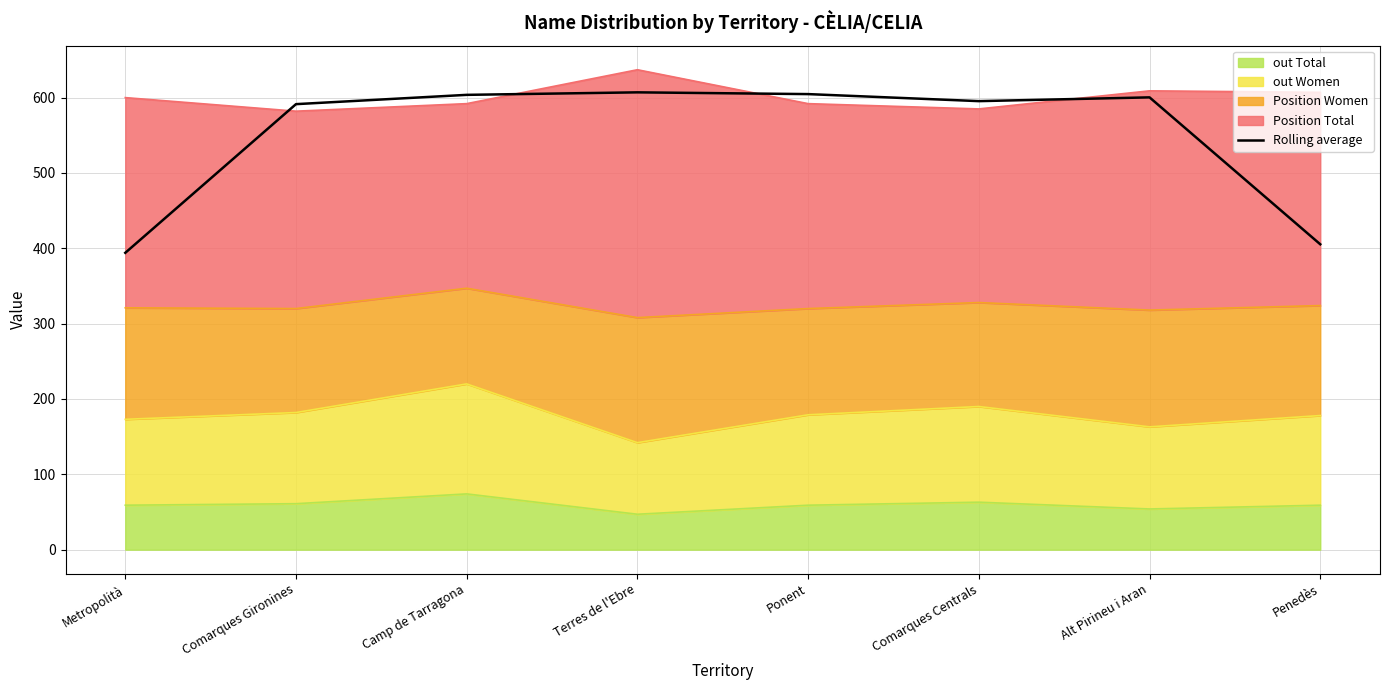

Which category has the highest value across all series?

Terres de l'Ebre